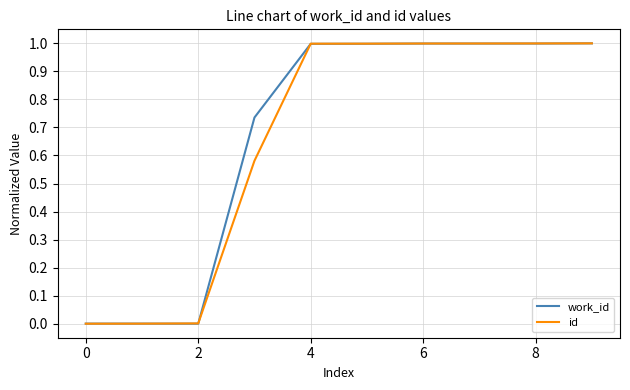

Rank the series by their average value, from highest to lowest.

work_id, id